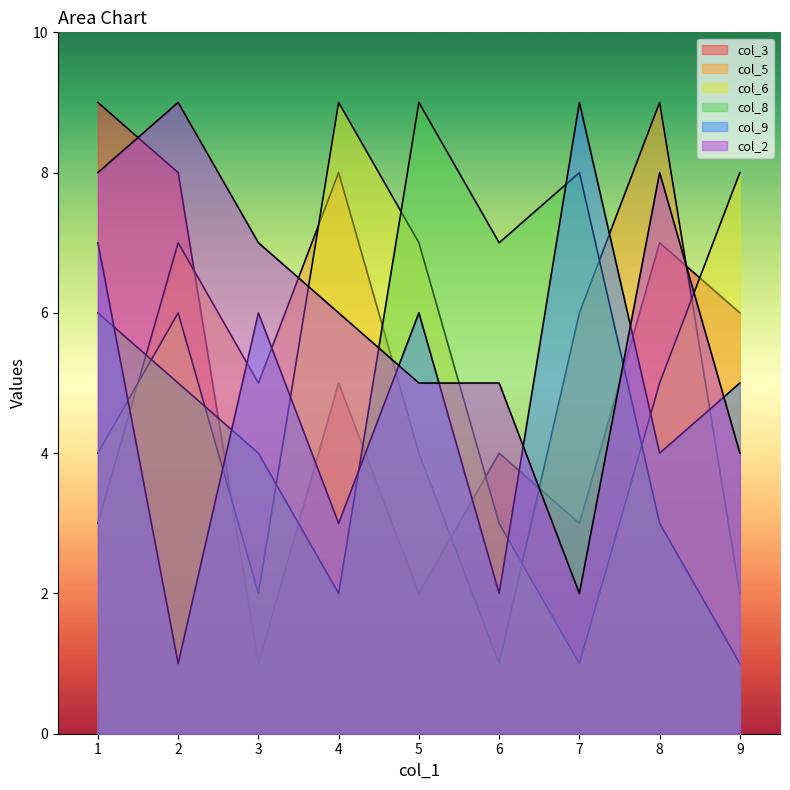

The col_6 series shows 12 at 8. True or false?

False